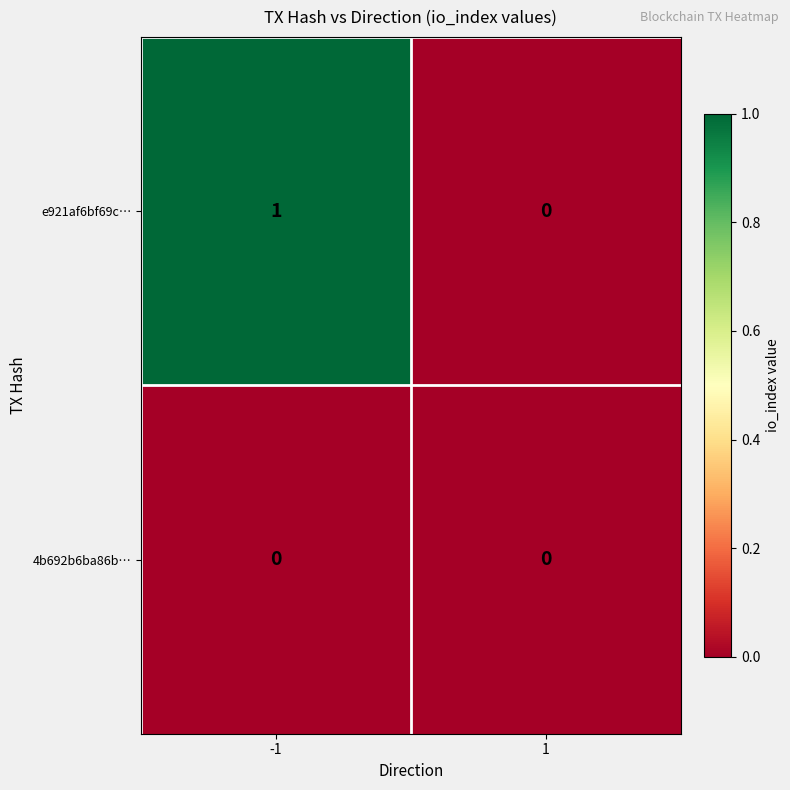

At which category is the sum across all series the highest?

-1